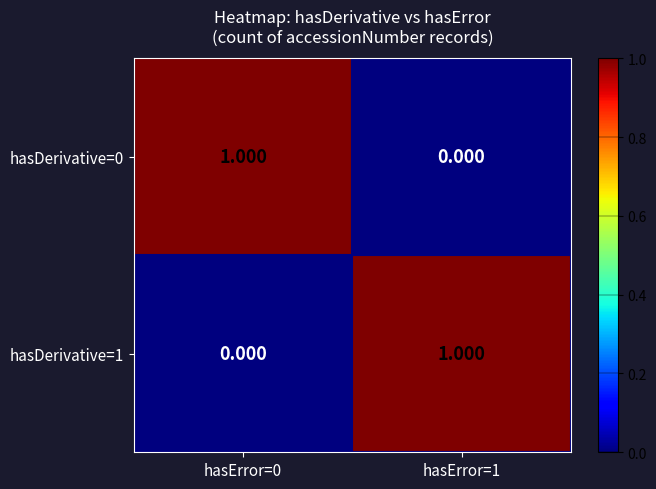

At hasError=1, list the series in order from smallest to largest.

hasDerivative=0, hasDerivative=1